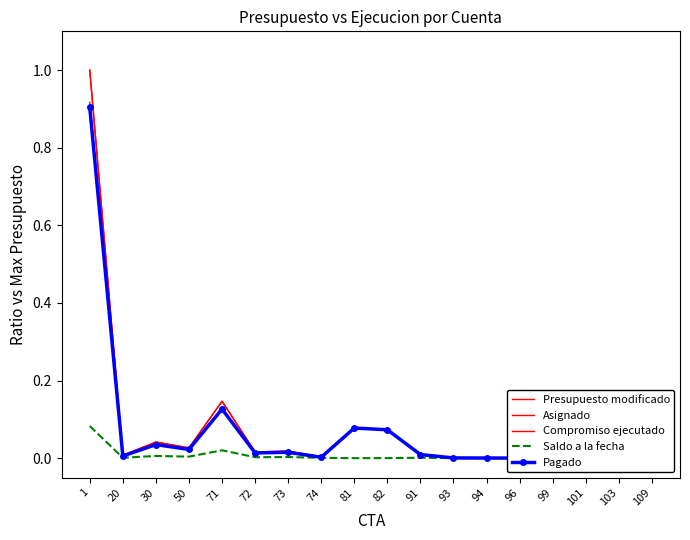

What is the sum of all Compromiso ejecutado values?

1.4